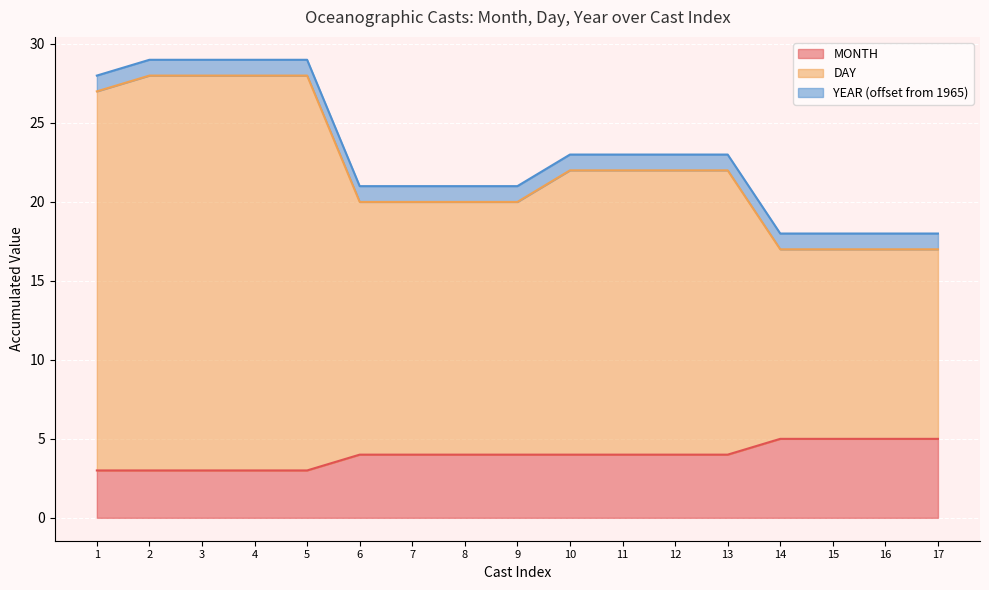

What is the total value across all series at 14?

18